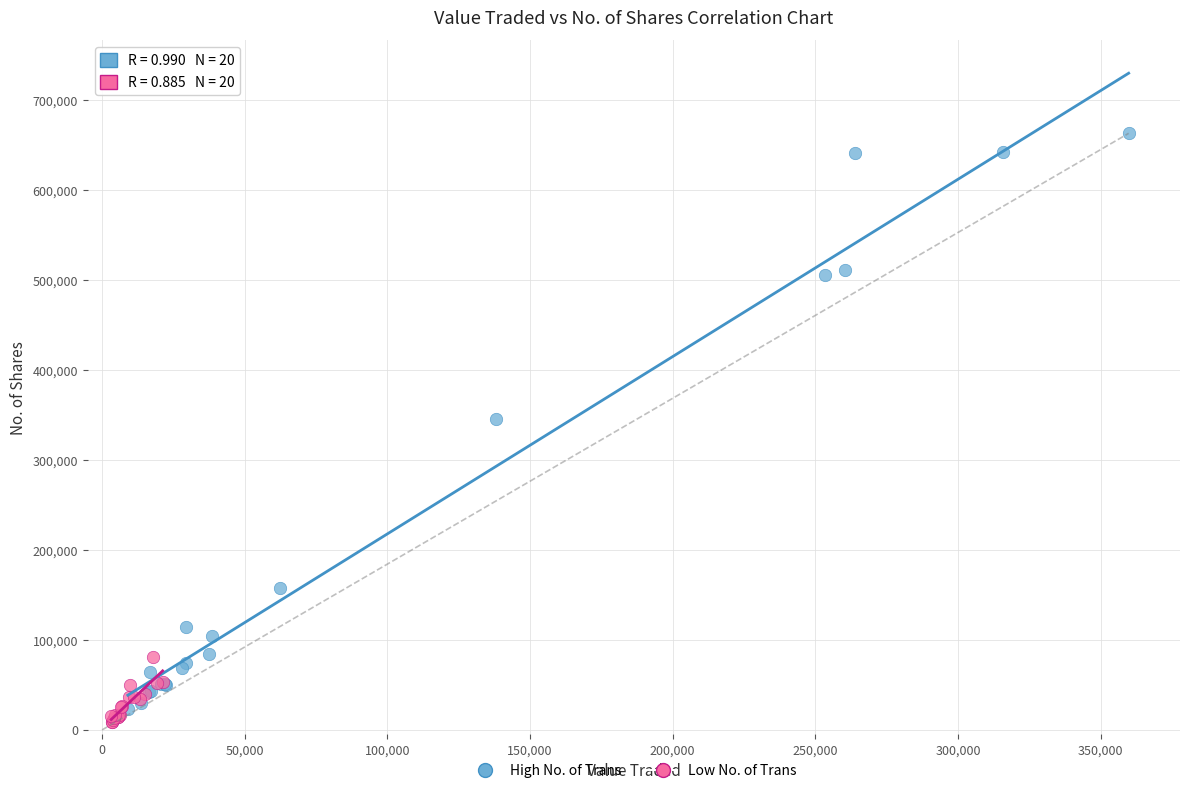

What are all the series names shown in the legend?

High No. of Trans, Low No. of Trans